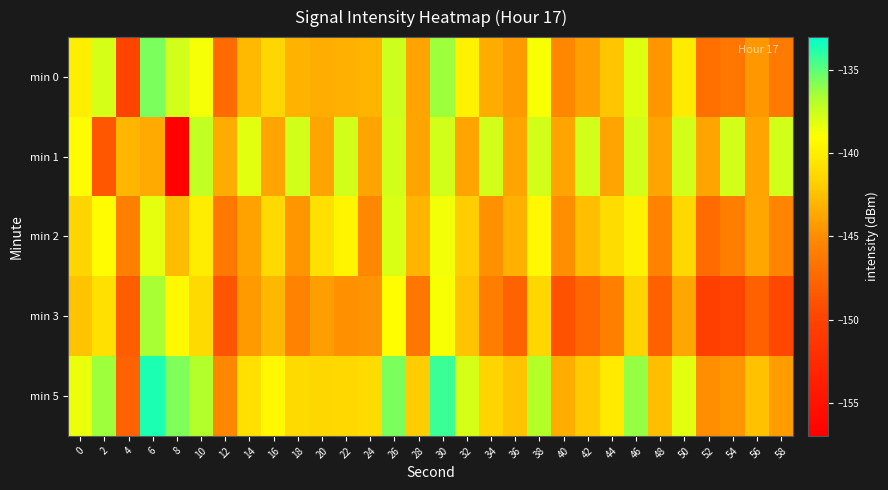

Which series changed the most between 18 and 24?

min 1